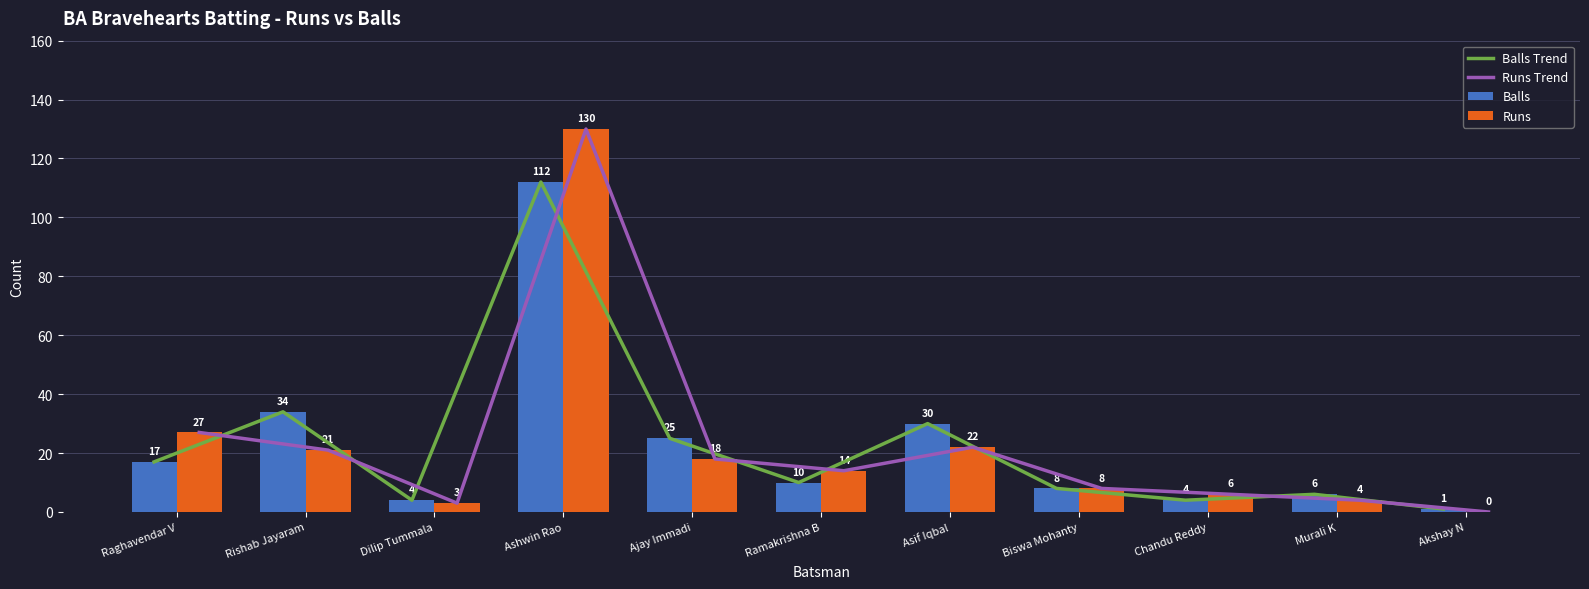

Is the value of Balls at Ashwin Rao greater than the value of Runs at Akshay N?

Yes